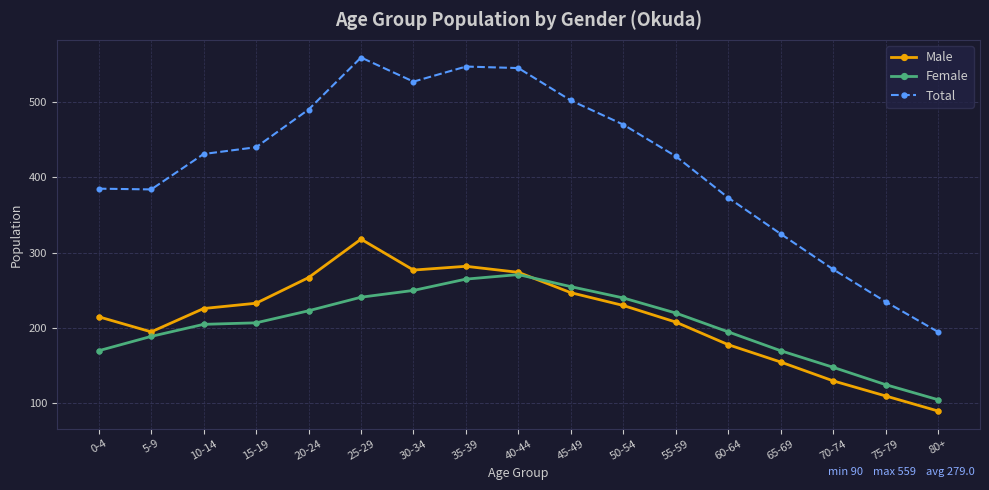

What is the spread (max minus min) of values at 20-24?

267